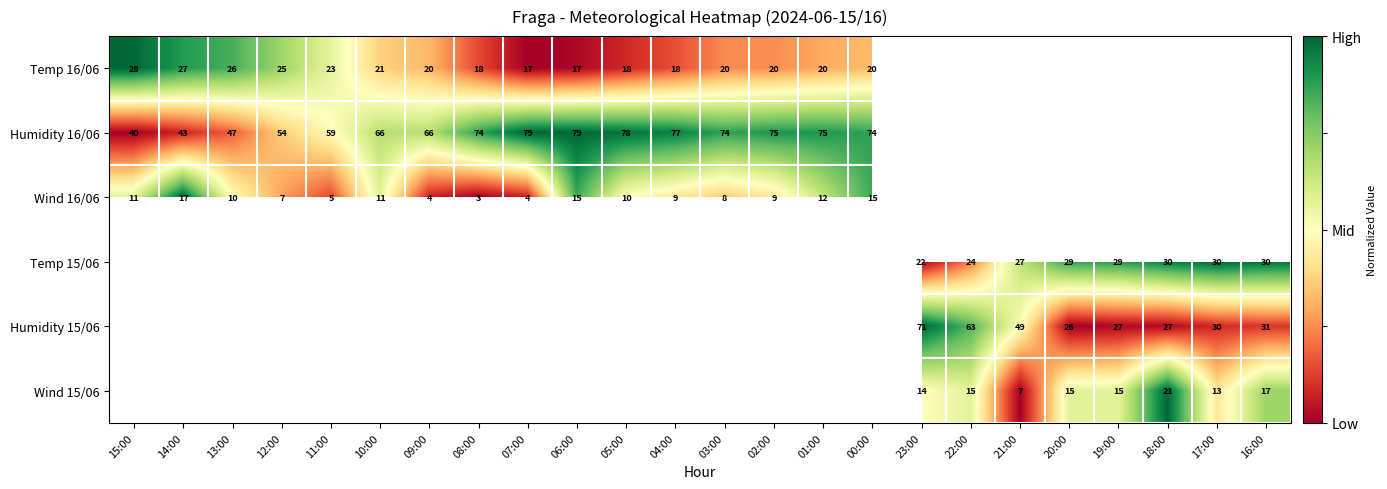

True or false: Wind 16/06 has a value of 3 at 08:00.

True